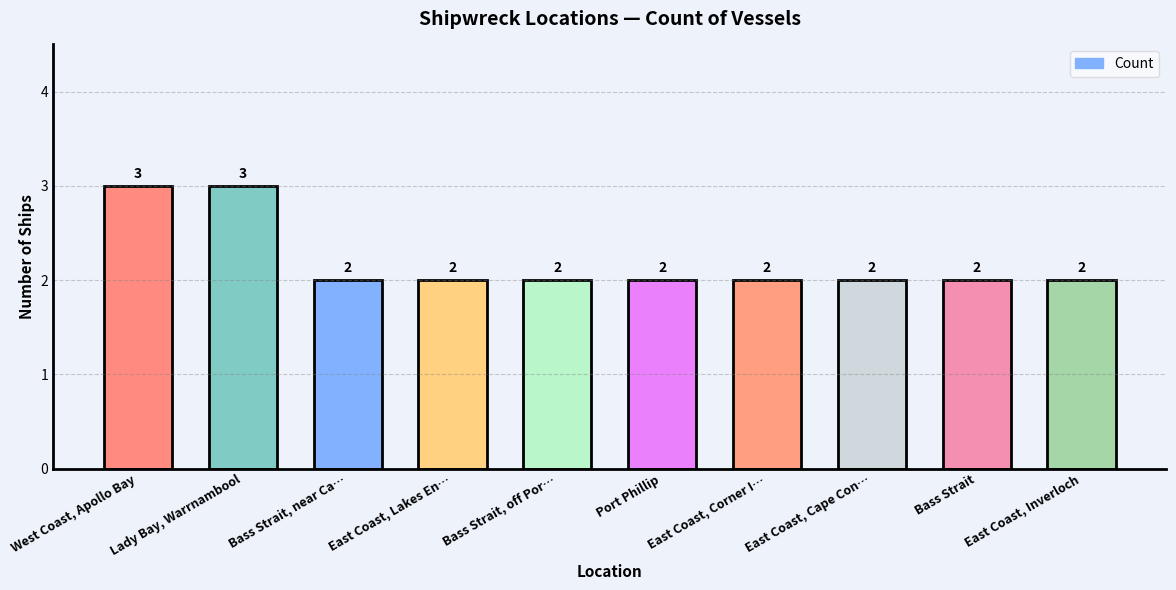

What is the label of the 1st bar from the left?

West Coast, Apollo Bay